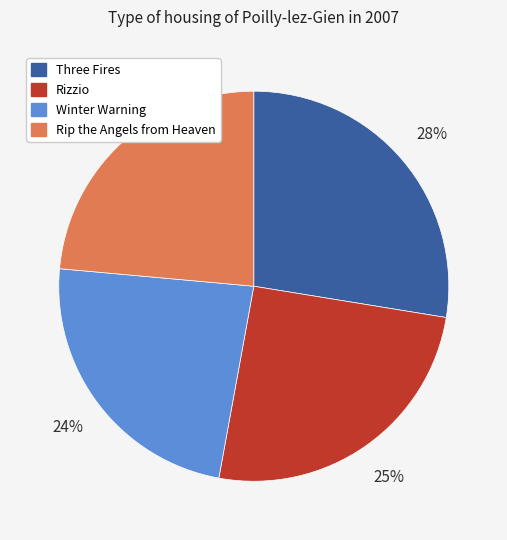

To the nearest percent, what percentage of the pie is Winter Warning?

24%